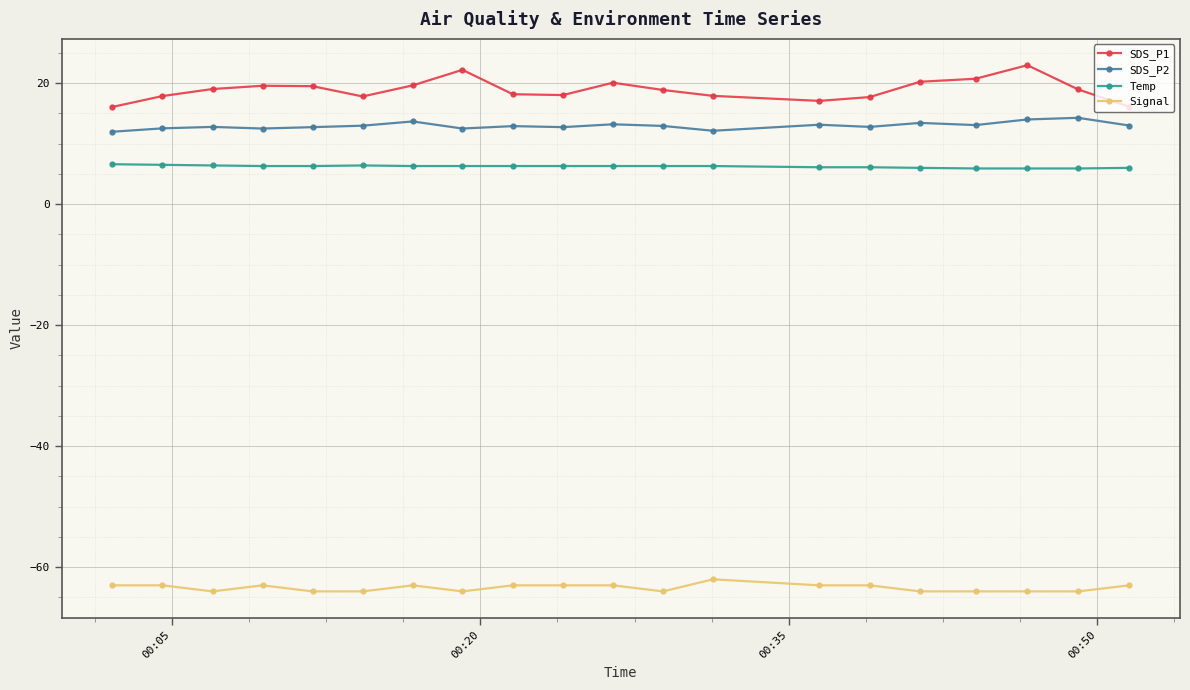

What is the greatest value displayed?

23.0